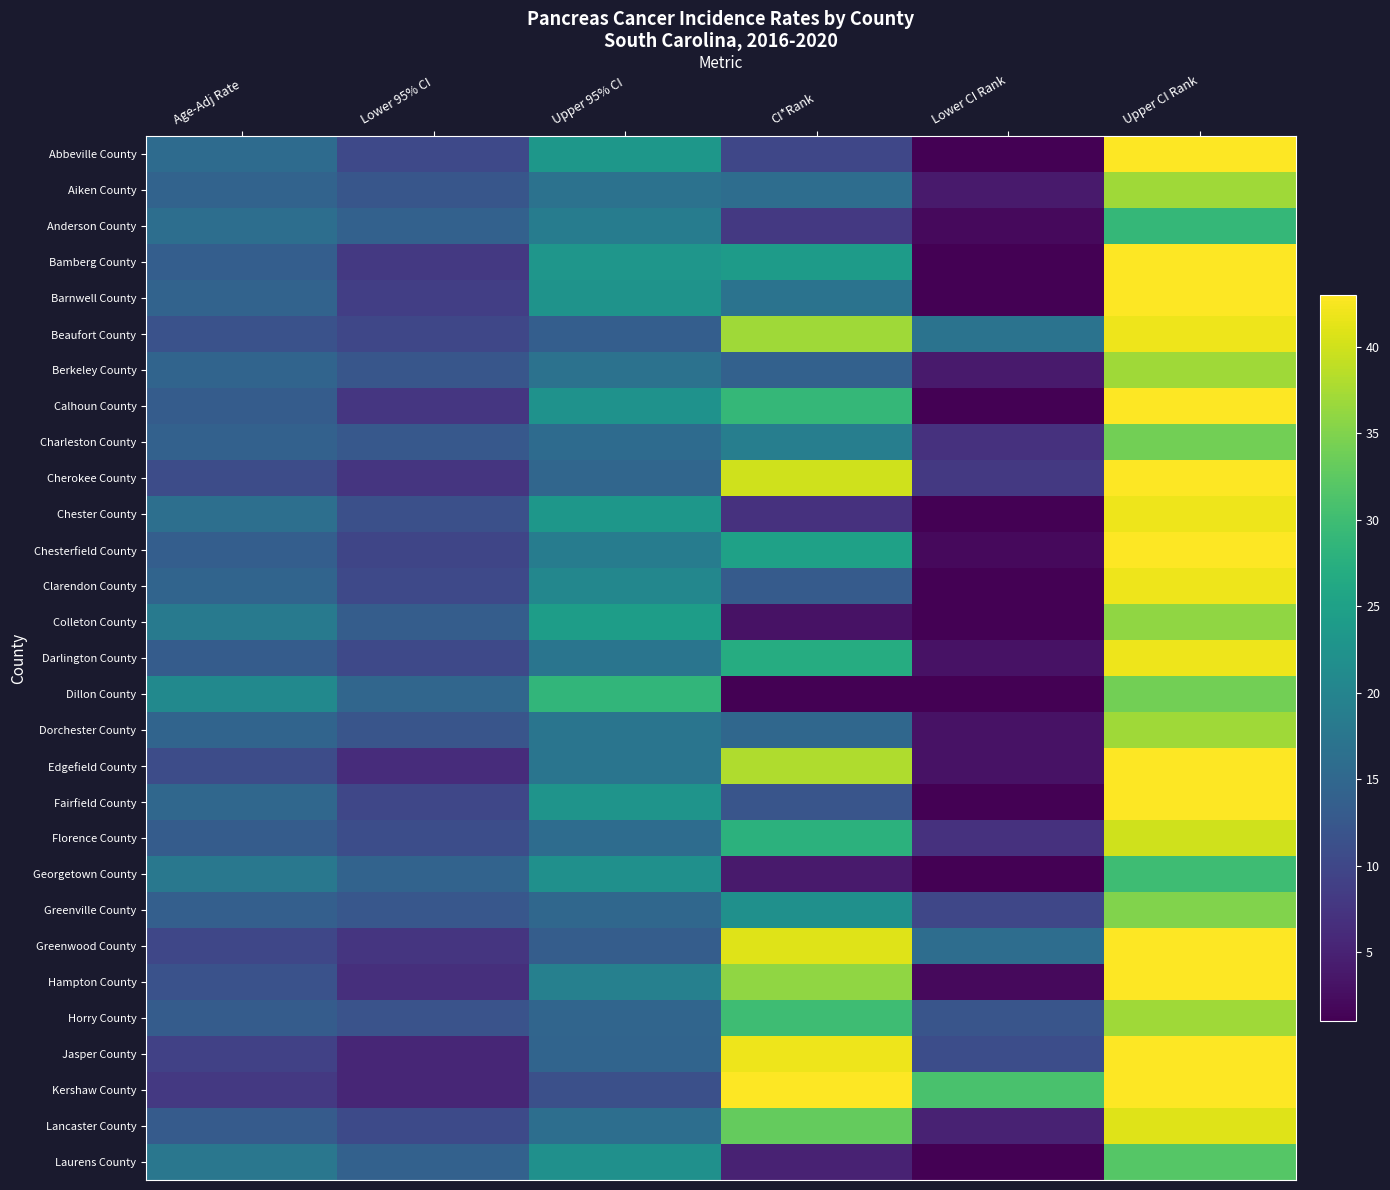

Reading left to right, list all the values displayed in this chart.

Abbeville County: Age-Adj Rate=15.7	Lower 95% CI=10.3	Upper 95% CI=23.3	CI*Rank=10.0	Lower CI Rank=1.0	Upper CI Rank=43.0
Aiken County: Age-Adj Rate=14.4	Lower 95% CI=12.3	Upper 95% CI=16.9	CI*Rank=16.0	Lower CI Rank=4.0	Upper CI Rank=37.0
Anderson County: Age-Adj Rate=16.2	Lower 95% CI=14.1	Upper 95% CI=18.6	CI*Rank=8.0	Lower CI Rank=2.0	Upper CI Rank=29.0
Bamberg County: Age-Adj Rate=13.6	Lower 95% CI=7.9	Upper 95% CI=23.1	CI*Rank=24.0	Lower CI Rank=1.0	Upper CI Rank=43.0
Barnwell County: Age-Adj Rate=14.4	Lower 95% CI=8.8	Upper 95% CI=22.6	CI*Rank=17.0	Lower CI Rank=1.0	Upper CI Rank=43.0
Beaufort County: Age-Adj Rate=11.6	Lower 95% CI=9.9	Upper 95% CI=13.5	CI*Rank=37.0	Lower CI Rank=17.0	Upper CI Rank=42.0
Berkeley County: Age-Adj Rate=14.5	Lower 95% CI=12.3	Upper 95% CI=16.9	CI*Rank=14.0	Lower CI Rank=4.0	Upper CI Rank=37.0
Calhoun County: Age-Adj Rate=13.2	Lower 95% CI=7.6	Upper 95% CI=22.4	CI*Rank=29.0	Lower CI Rank=1.0	Upper CI Rank=43.0
Charleston County: Age-Adj Rate=14.1	Lower 95% CI=12.6	Upper 95% CI=15.7	CI*Rank=19.0	Lower CI Rank=7.0	Upper CI Rank=34.0
Cherokee County: Age-Adj Rate=10.7	Lower 95% CI=7.5	Upper 95% CI=14.8	CI*Rank=40.0	Lower CI Rank=8.0	Upper CI Rank=43.0
Chester County: Age-Adj Rate=16.3	Lower 95% CI=11.2	Upper 95% CI=23.2	CI*Rank=7.0	Lower CI Rank=1.0	Upper CI Rank=42.0
Chesterfield County: Age-Adj Rate=13.6	Lower 95% CI=9.7	Upper 95% CI=18.6	CI*Rank=25.0	Lower CI Rank=2.0	Upper CI Rank=43.0
Clarendon County: Age-Adj Rate=14.6	Lower 95% CI=10.3	Upper 95% CI=20.5	CI*Rank=13.0	Lower CI Rank=1.0	Upper CI Rank=42.0
Colleton County: Age-Adj Rate=18.2	Lower 95% CI=13.4	Upper 95% CI=24.4	CI*Rank=3.0	Lower CI Rank=1.0	Upper CI Rank=36.0
Darlington County: Age-Adj Rate=13.3	Lower 95% CI=10.2	Upper 95% CI=17.3	CI*Rank=27.0	Lower CI Rank=3.0	Upper CI Rank=42.0
Dillon County: Age-Adj Rate=20.9	Lower 95% CI=14.9	Upper 95% CI=28.7	CI*Rank=1.0	Lower CI Rank=1.0	Upper CI Rank=34.0
Dorchester County: Age-Adj Rate=14.5	Lower 95% CI=12.0	Upper 95% CI=17.3	CI*Rank=15.0	Lower CI Rank=3.0	Upper CI Rank=37.0
Edgefield County: Age-Adj Rate=10.8	Lower 95% CI=6.4	Upper 95% CI=17.3	CI*Rank=38.0	Lower CI Rank=3.0	Upper CI Rank=43.0
Fairfield County: Age-Adj Rate=15.1	Lower 95% CI=9.9	Upper 95% CI=22.8	CI*Rank=12.0	Lower CI Rank=1.0	Upper CI Rank=43.0
Florence County: Age-Adj Rate=13.2	Lower 95% CI=10.9	Upper 95% CI=15.9	CI*Rank=28.0	Lower CI Rank=7.0	Upper CI Rank=40.0
Georgetown County: Age-Adj Rate=17.8	Lower 95% CI=14.3	Upper 95% CI=22.1	CI*Rank=4.0	Lower CI Rank=1.0	Upper CI Rank=30.0
Greenville County: Age-Adj Rate=13.7	Lower 95% CI=12.4	Upper 95% CI=15.1	CI*Rank=22.0	Lower CI Rank=10.0	Upper CI Rank=35.0
Greenwood County: Age-Adj Rate=10.0	Lower 95% CI=7.4	Upper 95% CI=13.4	CI*Rank=41.0	Lower CI Rank=16.0	Upper CI Rank=43.0
Hampton County: Age-Adj Rate=11.6	Lower 95% CI=6.7	Upper 95% CI=19.3	CI*Rank=36.0	Lower CI Rank=2.0	Upper CI Rank=43.0
Horry County: Age-Adj Rate=13.2	Lower 95% CI=11.8	Upper 95% CI=14.7	CI*Rank=30.0	Lower CI Rank=12.0	Upper CI Rank=37.0
Jasper County: Age-Adj Rate=9.1	Lower 95% CI=5.5	Upper 95% CI=14.5	CI*Rank=42.0	Lower CI Rank=11.0	Upper CI Rank=43.0
Kershaw County: Age-Adj Rate=7.9	Lower 95% CI=5.5	Upper 95% CI=11.3	CI*Rank=43.0	Lower CI Rank=31.0	Upper CI Rank=43.0
Lancaster County: Age-Adj Rate=13.0	Lower 95% CI=10.4	Upper 95% CI=16.2	CI*Rank=33.0	Lower CI Rank=5.0	Upper CI Rank=41.0
Laurens County: Age-Adj Rate=17.7	Lower 95% CI=14.1	Upper 95% CI=22.1	CI*Rank=5.0	Lower CI Rank=1.0	Upper CI Rank=32.0